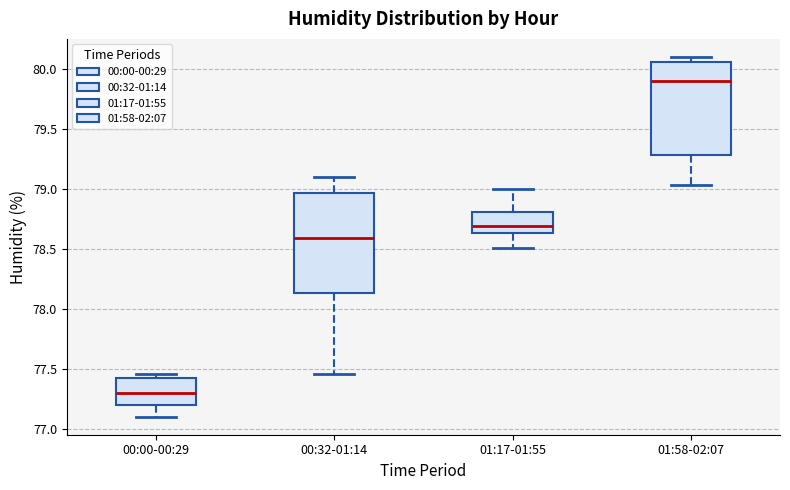

Comparing the boxes themselves (not the whiskers), which one is the tallest?

00:32-01:14